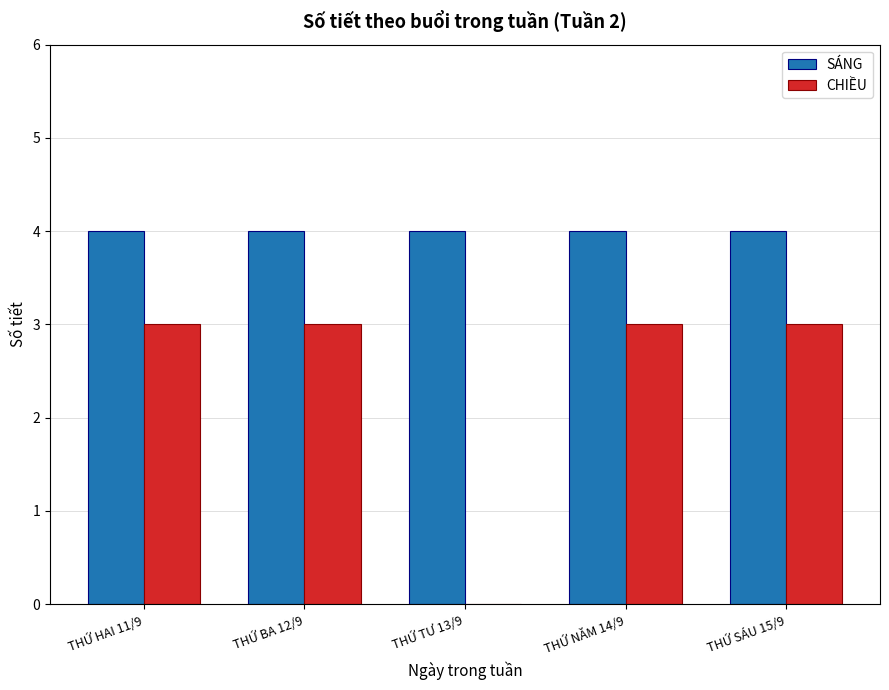

Reading left to right, extract all data points from this chart.

SÁNG: THỨ HAI 11/9=4	THỨ BA 12/9=4	THỨ TƯ 13/9=4	THỨ NĂM 14/9=4	THỨ SÁU 15/9=4
CHIỀU: THỨ HAI 11/9=3	THỨ BA 12/9=3	THỨ TƯ 13/9=0	THỨ NĂM 14/9=3	THỨ SÁU 15/9=3